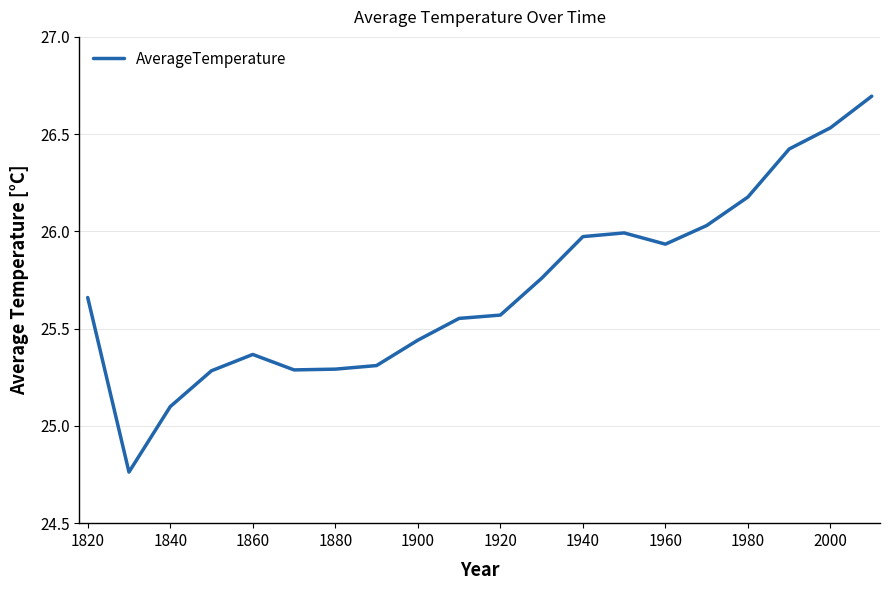

What is the maximum value shown in the chart?

26.7